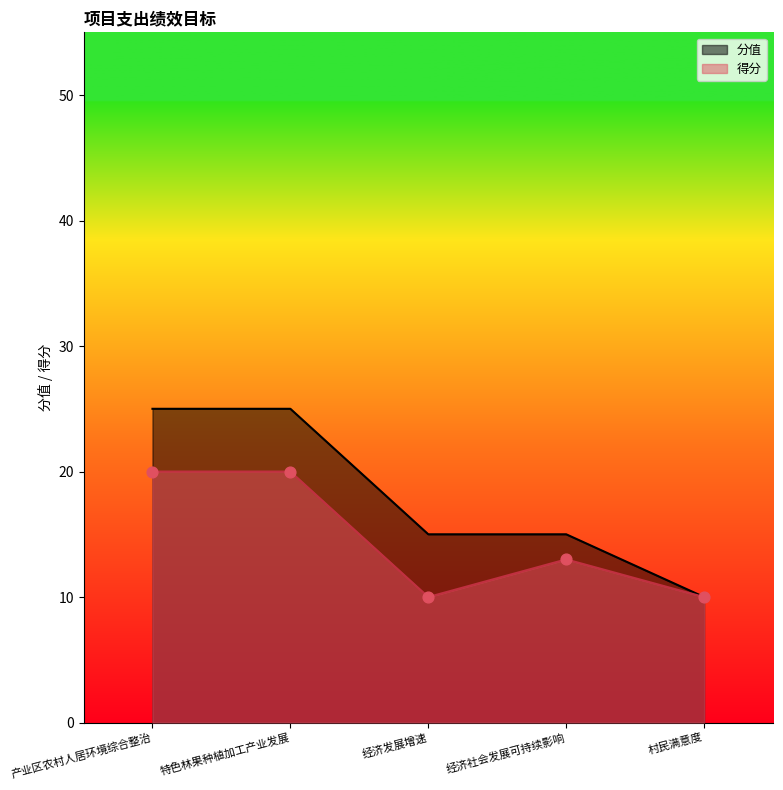

Which series has the widest spread of Y values?

分值